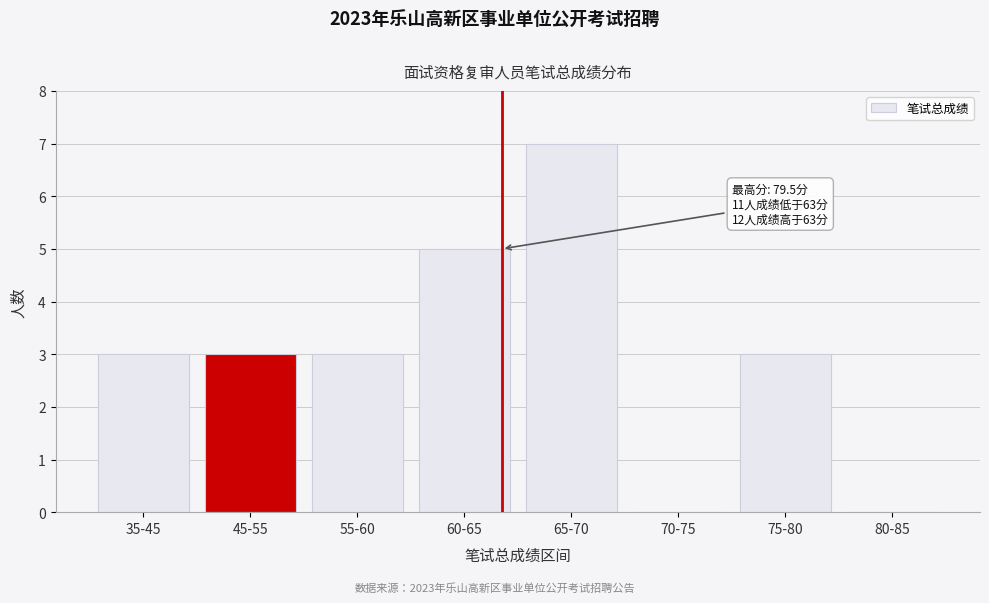

Reading left to right, list all the values displayed in this chart.

35-45=3	45-55=3	55-60=3	60-65=5	65-70=7	70-75=0	75-80=3	80-85=0